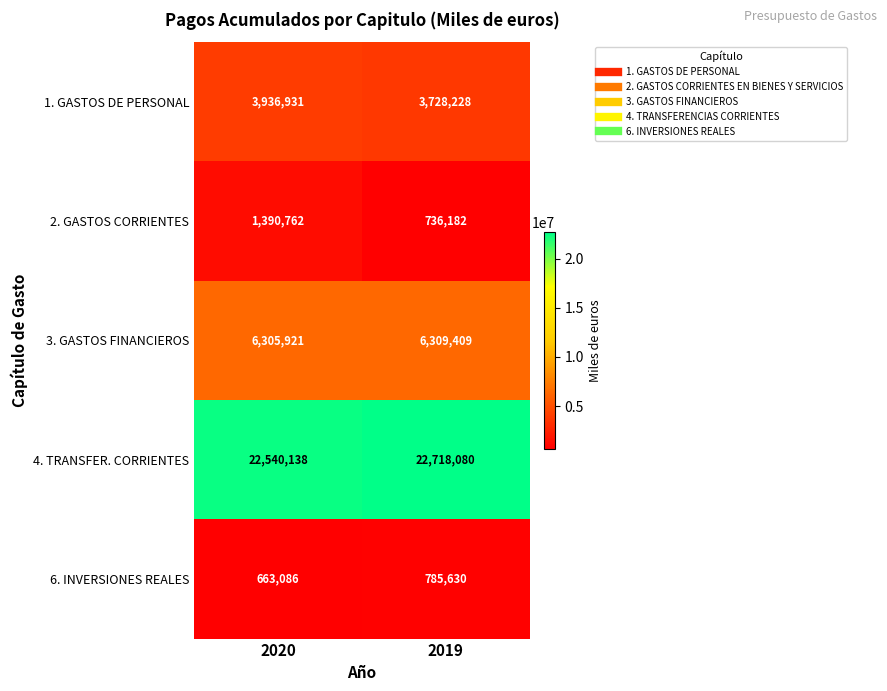

Which category has the lowest value across all series?

2020